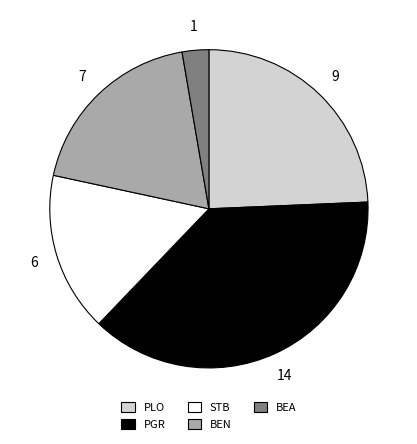

What is the largest slice in the pie chart?

PGR